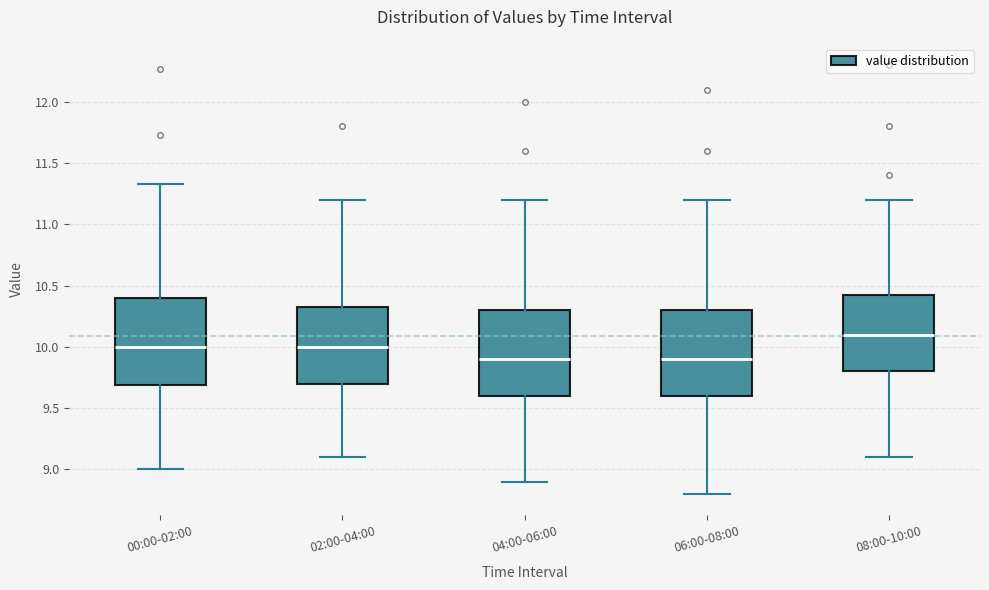

Where does the median line of the box for 06:00-08:00 sit on the y-axis? The values are not printed on the chart, so give them approximately, as read against the axis.

9.90